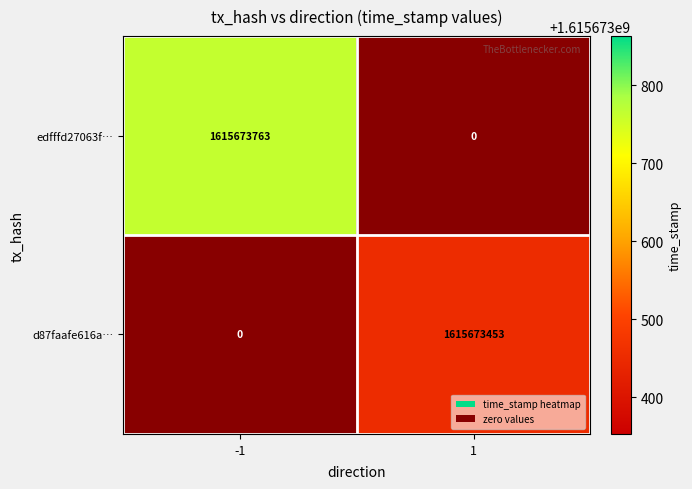

Which series has the widest spread of values?

edfffd27063f…